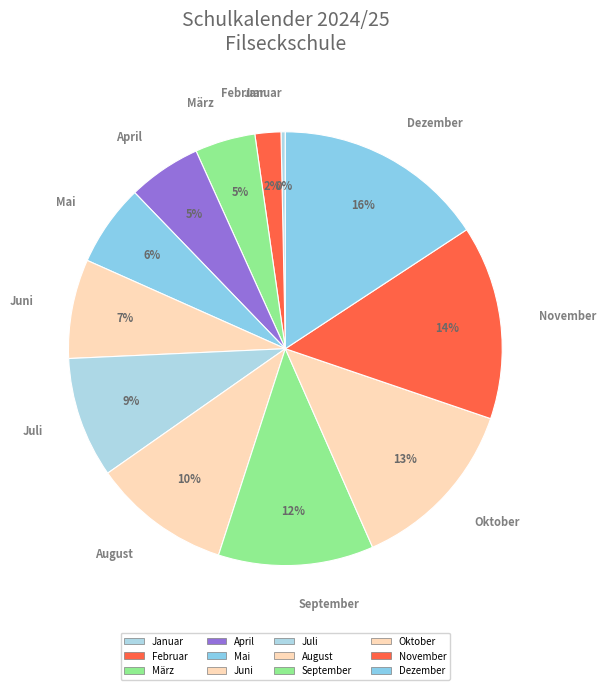

Approximately how many times larger is the value at September compared to Januar?

36.0